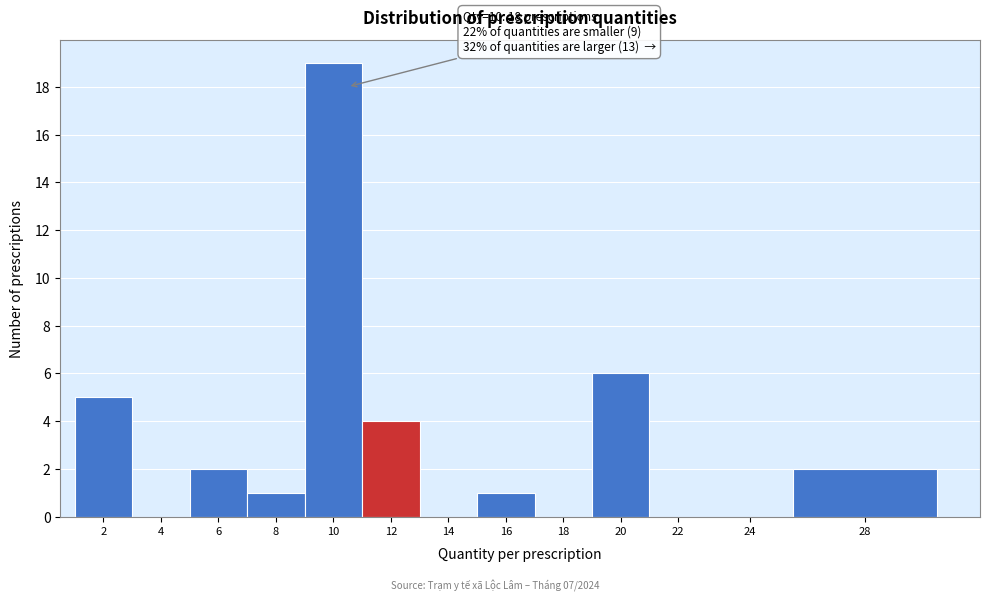

Reading left to right, transcribe all the data shown in this chart.

2=5	4=0	6=2	8=1	10=19	12=4	14=0	16=1	18=0	20=6	22=0	24=0	28=2